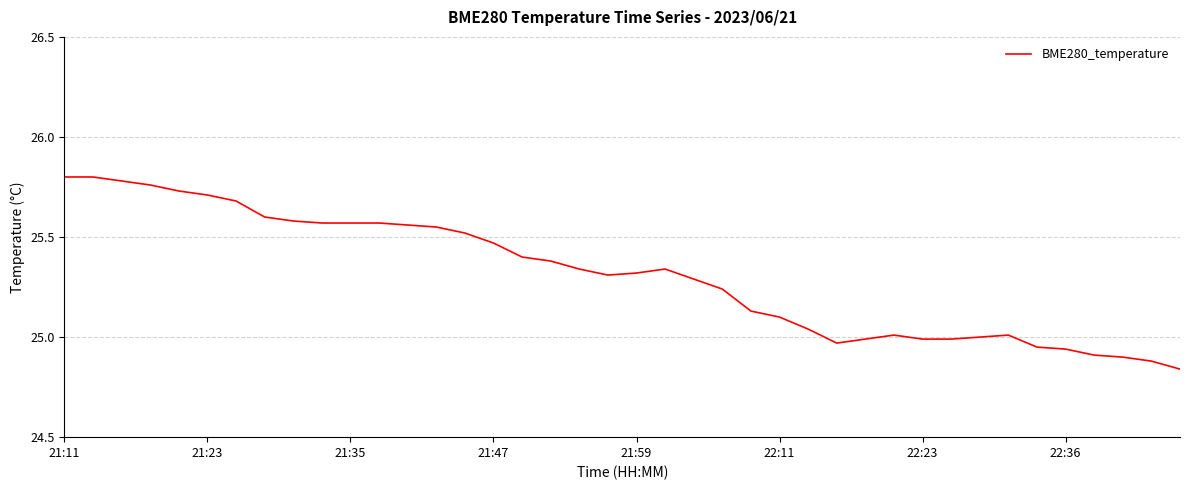

True or false: the data shows 25.8 at 21:11.

True